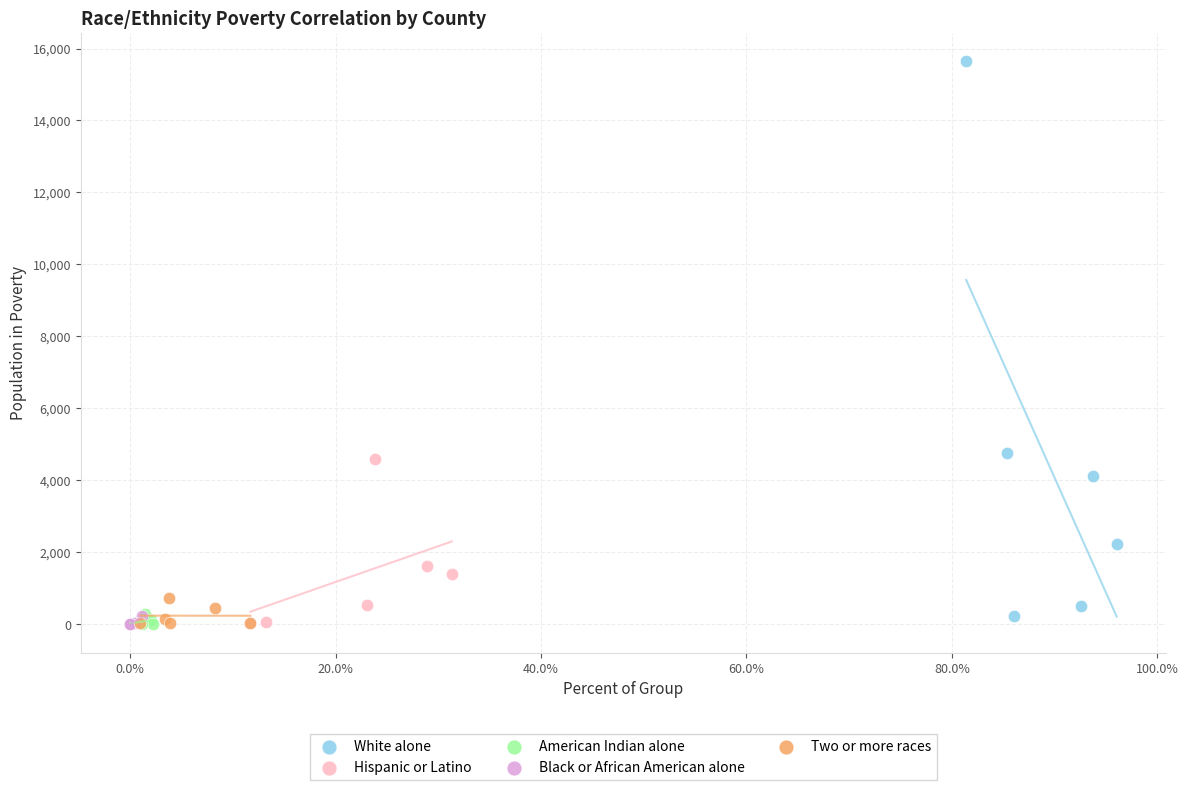

Which series has the largest Y range (max minus min)?

White alone